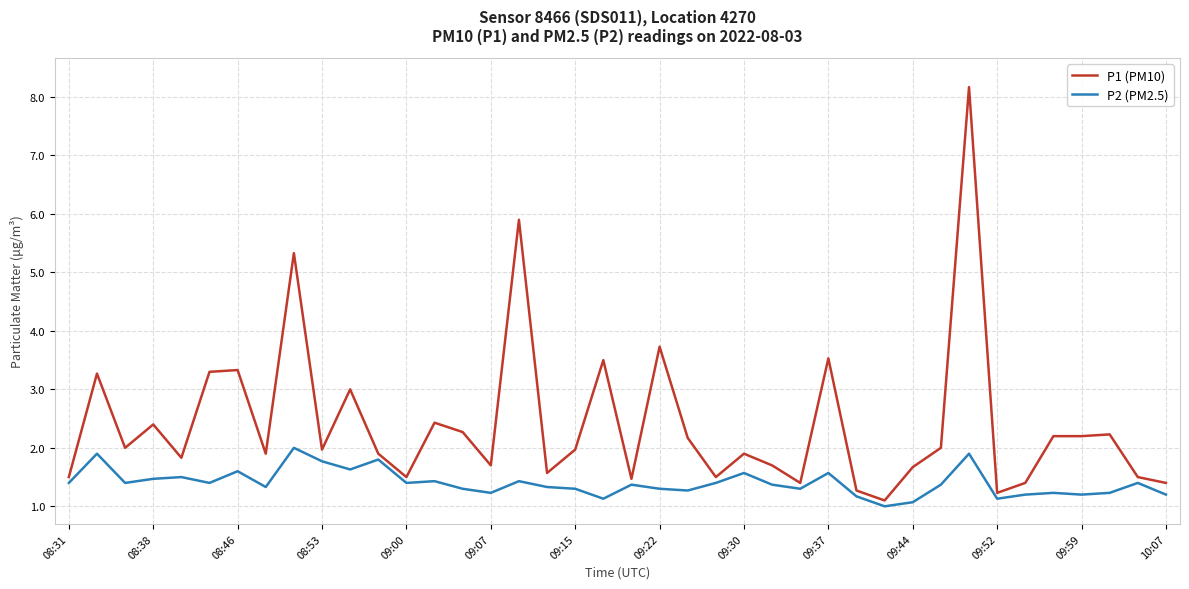

Which series has the largest range (max minus min)?

P1 (PM10)